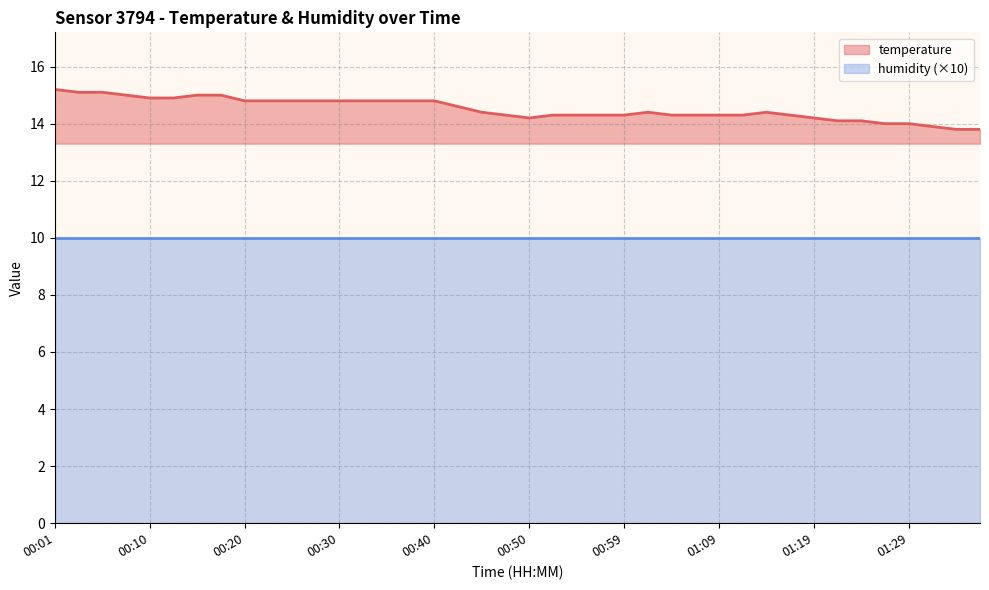

List the labels in order of value, smallest first.

01:34, 01:36, 01:31, 01:26, 01:29, 01:21, 01:24, 00:50, 01:19, 00:47, 00:52, 00:54, 00:57, 00:59, 01:04, 01:07, 01:09, 01:11, 01:16, 00:45, 01:02, 01:14, 00:42, 00:20, 00:23, 00:25, 00:28, 00:30, 00:32, 00:35, 00:37, 00:40, 00:10, 00:13, 00:08, 00:15, 00:18, 00:03, 00:05, 00:01